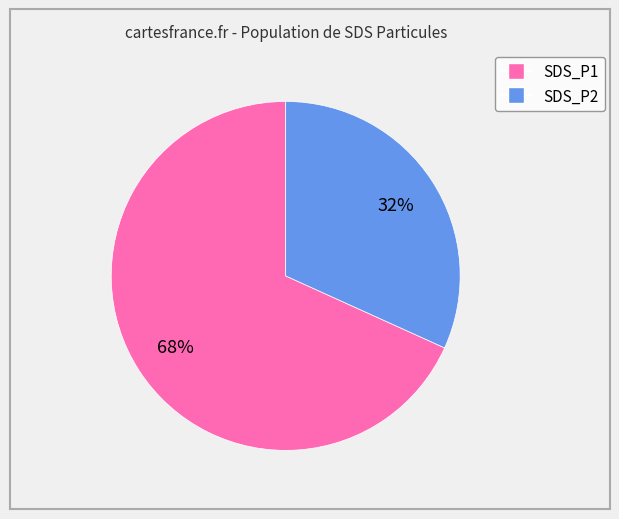

Does SDS_P1 represent more than half of the total?

Yes